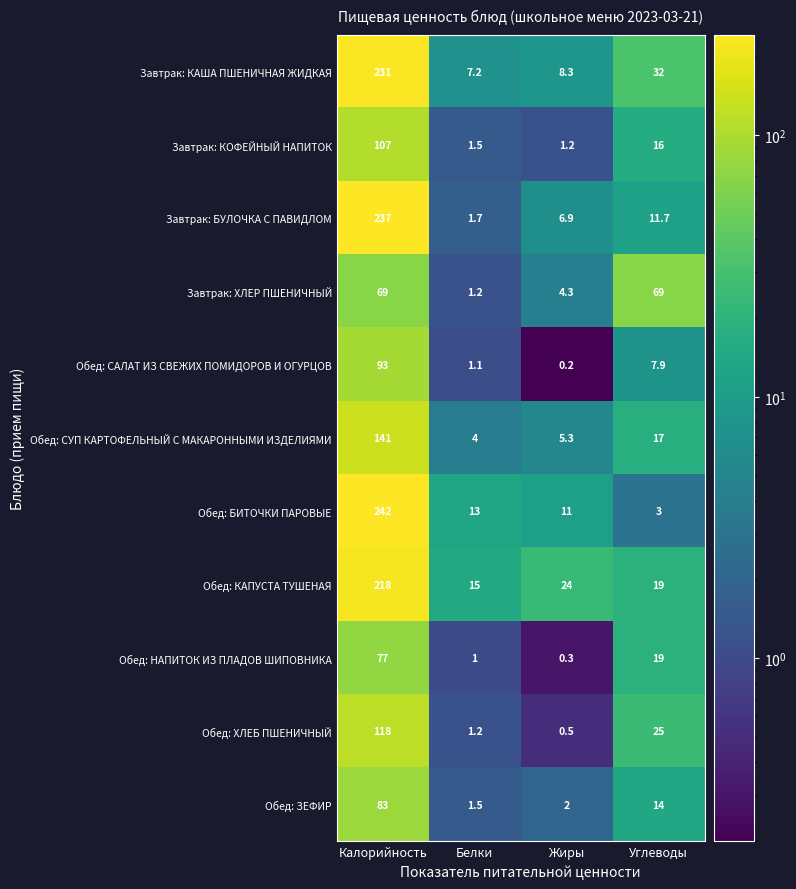

At which category is the sum across all series the highest?

Калорийность